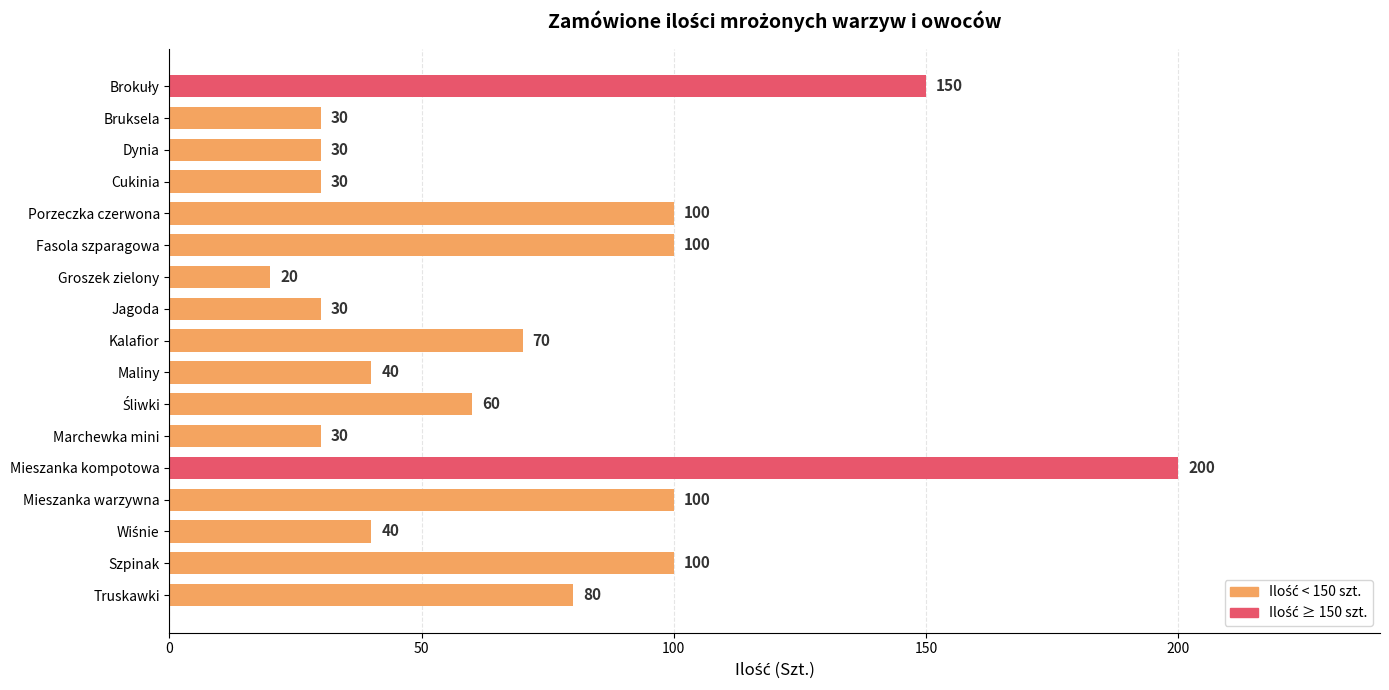

Reading top to bottom, extract all data points from this chart.

150	30	30	30	100	100	20	30	70	40	60	30	200	100	40	100	80